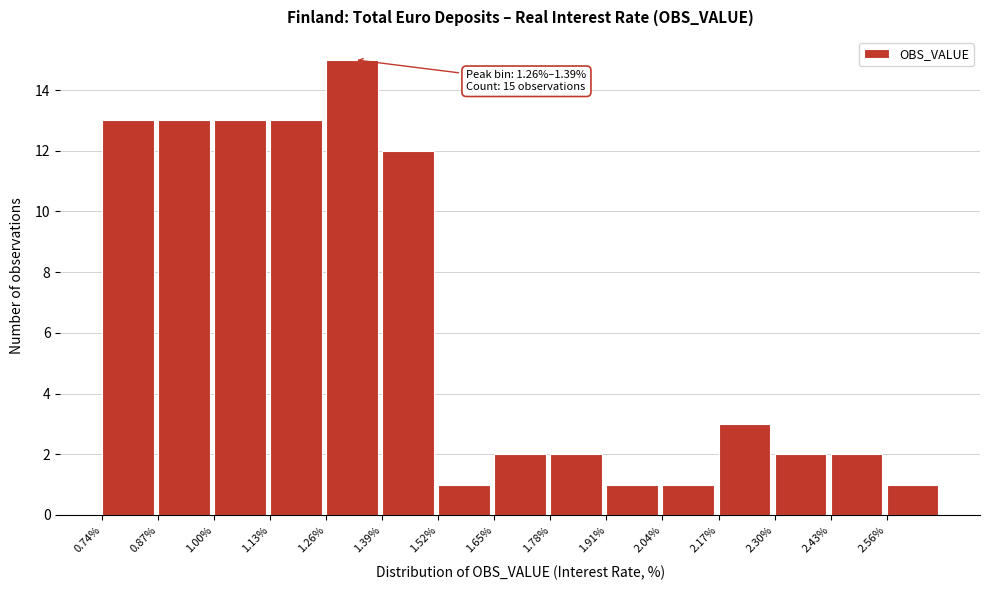

Which range on the x-axis has the tallest bar?

1.26 to 1.39